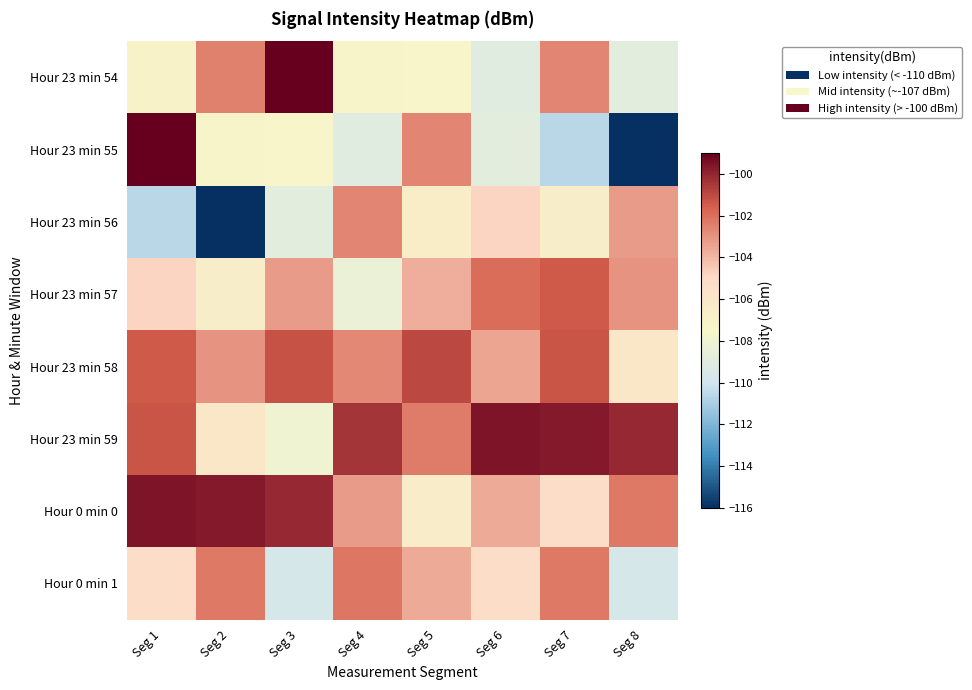

How many distinct data groups are displayed?

8